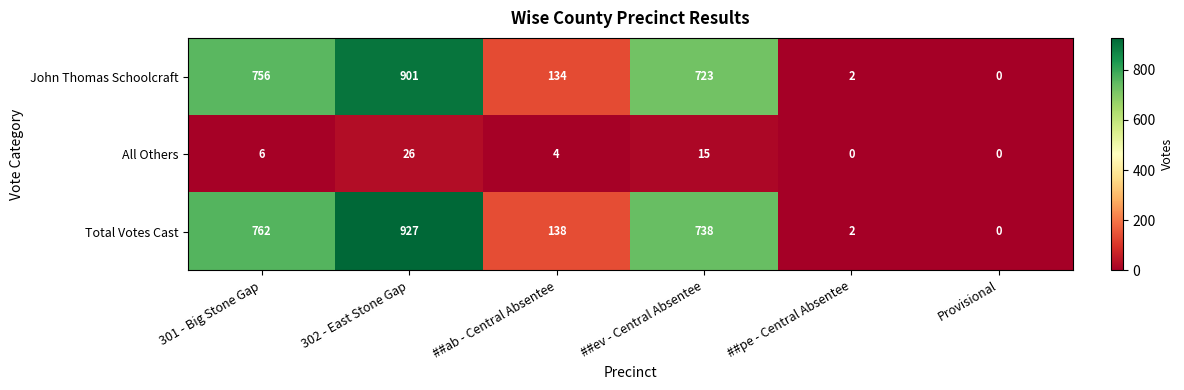

Rank the series by their maximum value, from highest to lowest.

Total Votes Cast, John Thomas Schoolcraft, All Others